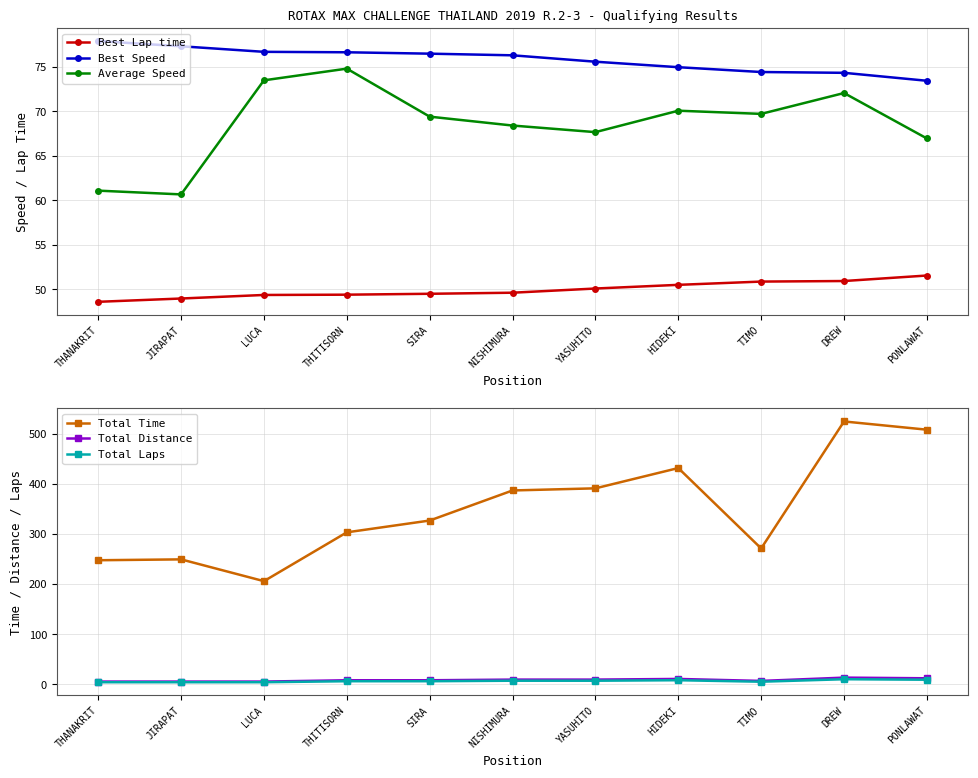

What is the minimum value shown in the chart?

4.0